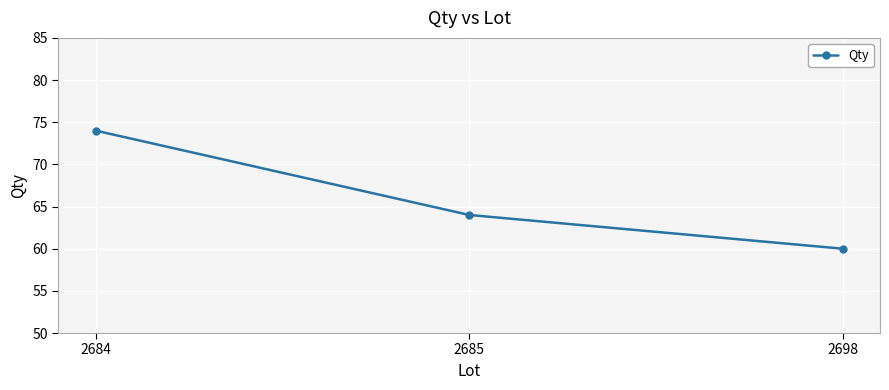

Reading left to right, what are all the values shown in this chart?

2684=74	2685=64	2698=60